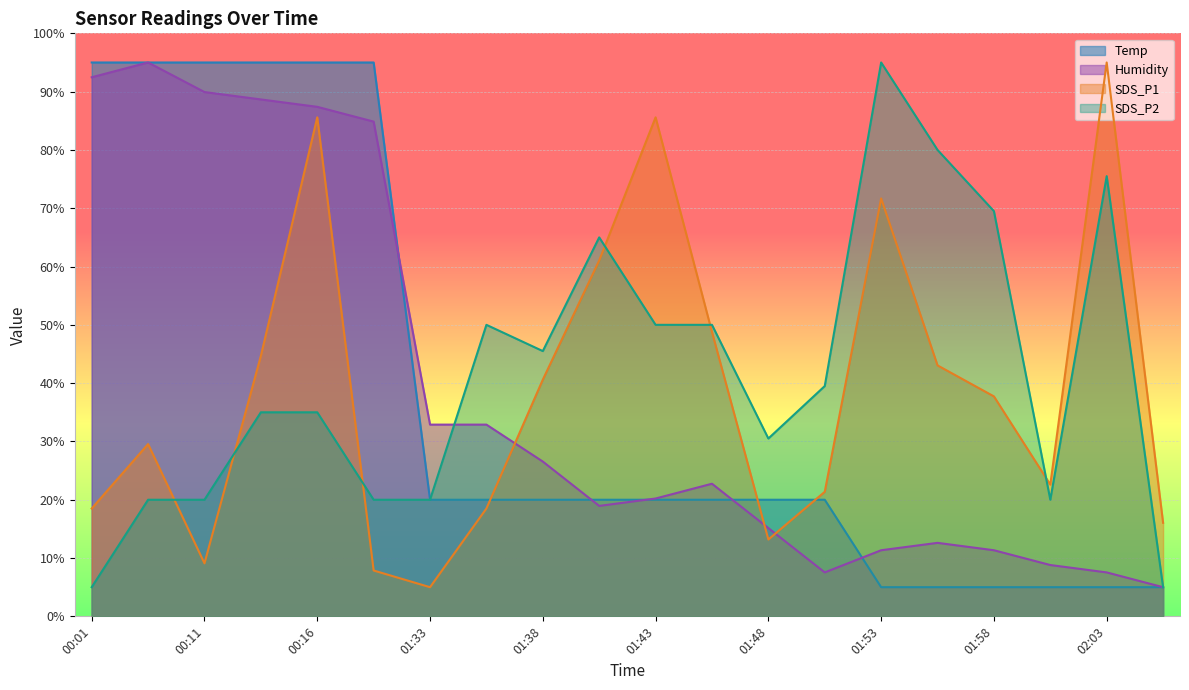

What is the difference between the Humidity values at 01:48 and 01:40?

3.8